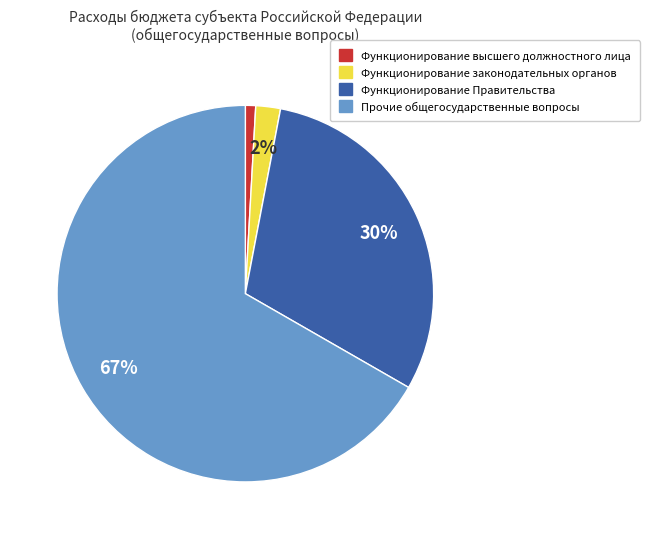

To the nearest percent, what is the average slice percentage?

25%